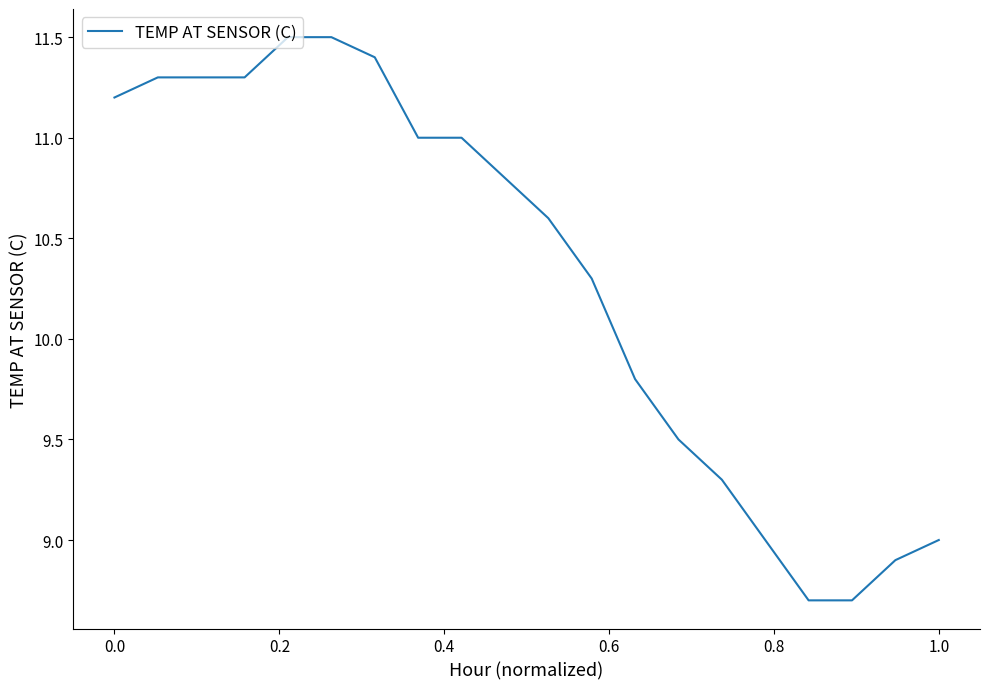

What is the maximum value shown in the chart?

11.5